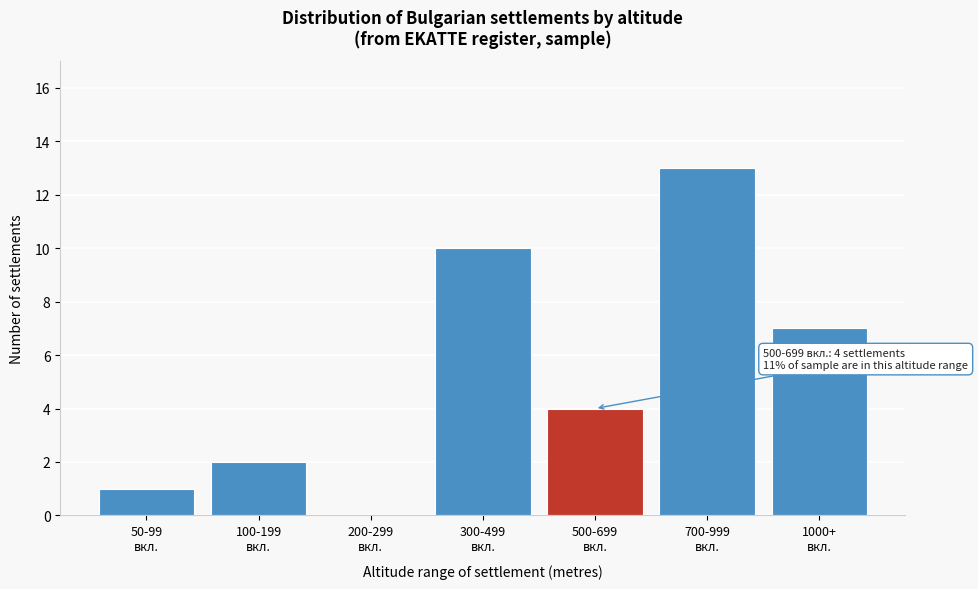

What is the maximum value shown in the chart?

13